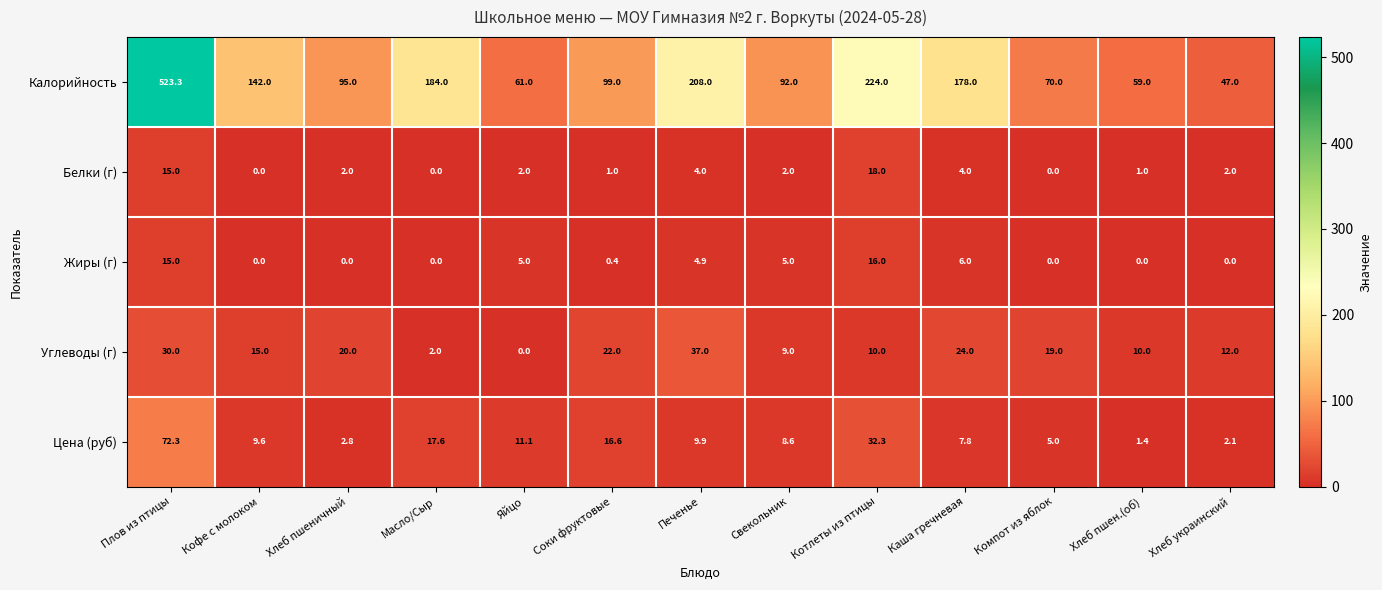

How many series are shown in this chart?

5